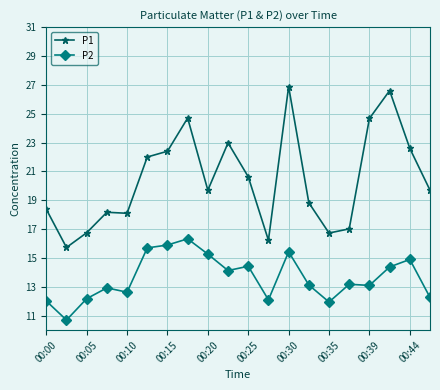

What is the value of the P2 point at the 19th from the left?

14.9